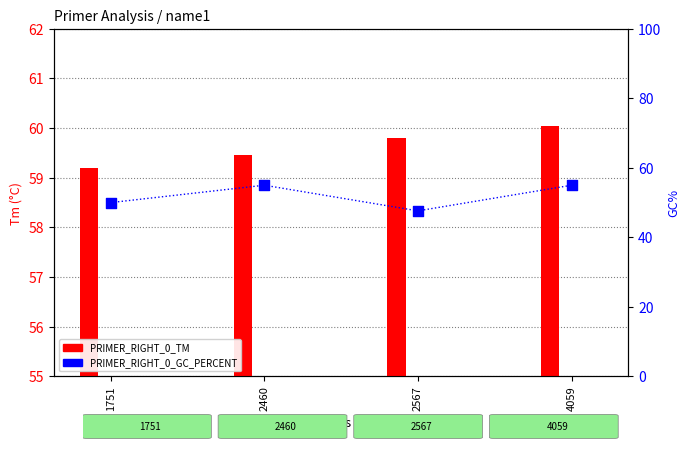

Is the value of PRIMER_RIGHT_0_TM at 1751 greater than the value of PRIMER_RIGHT_0_GC_PERCENT at 2567?

Yes